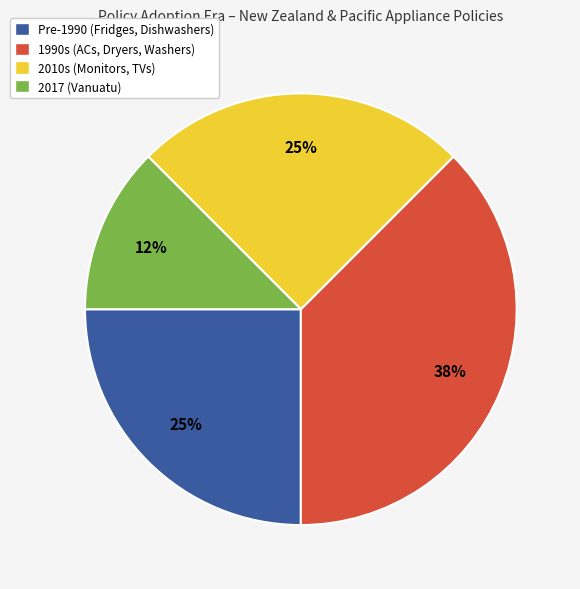

To the nearest percent, what is the average slice percentage?

25%